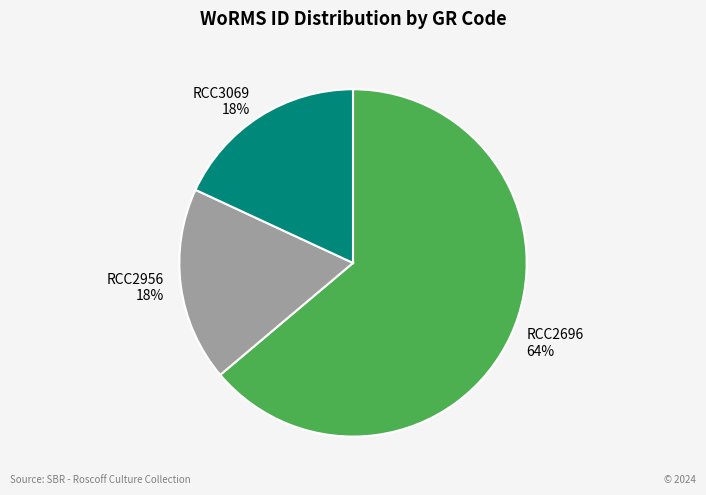

Count the number of slices in the pie.

3